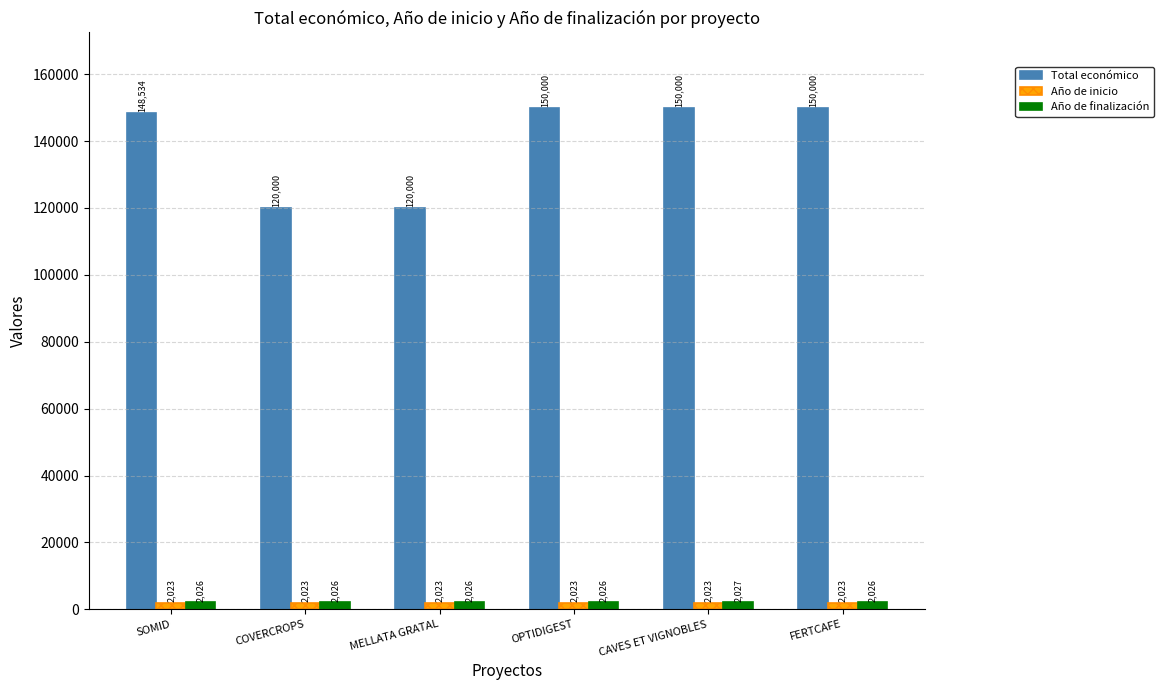

True or false: Total económico has a value of 120000 at MELLATA GRATAL.

True